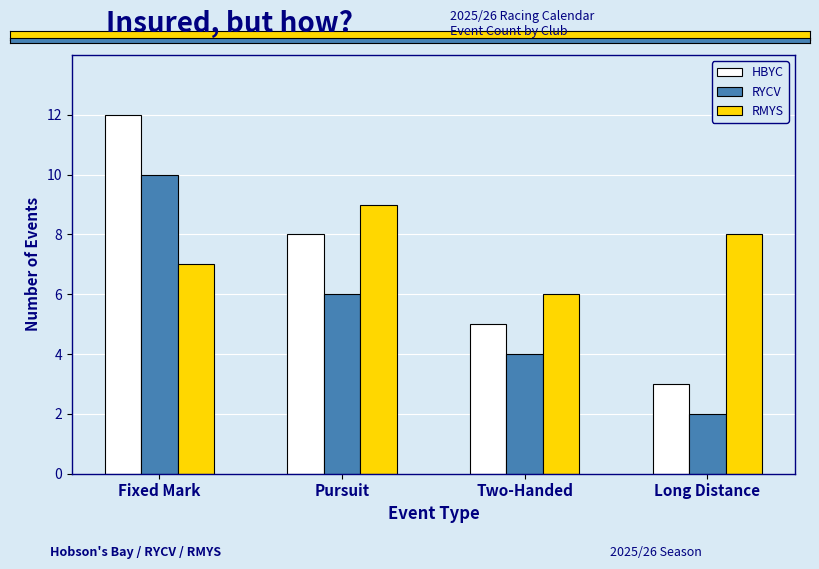

The HBYC series shows 18 at Fixed Mark. True or false?

False